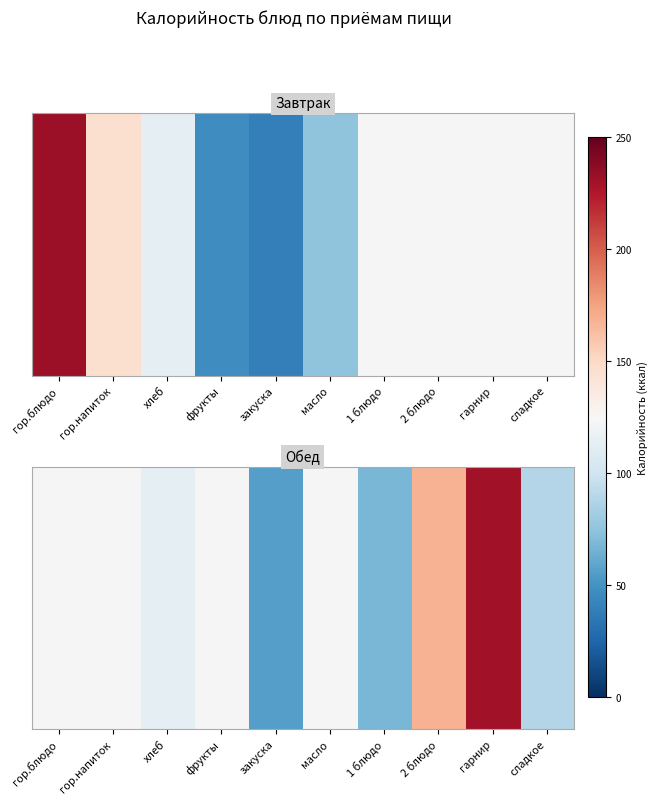

What is the smallest value displayed?

56.0